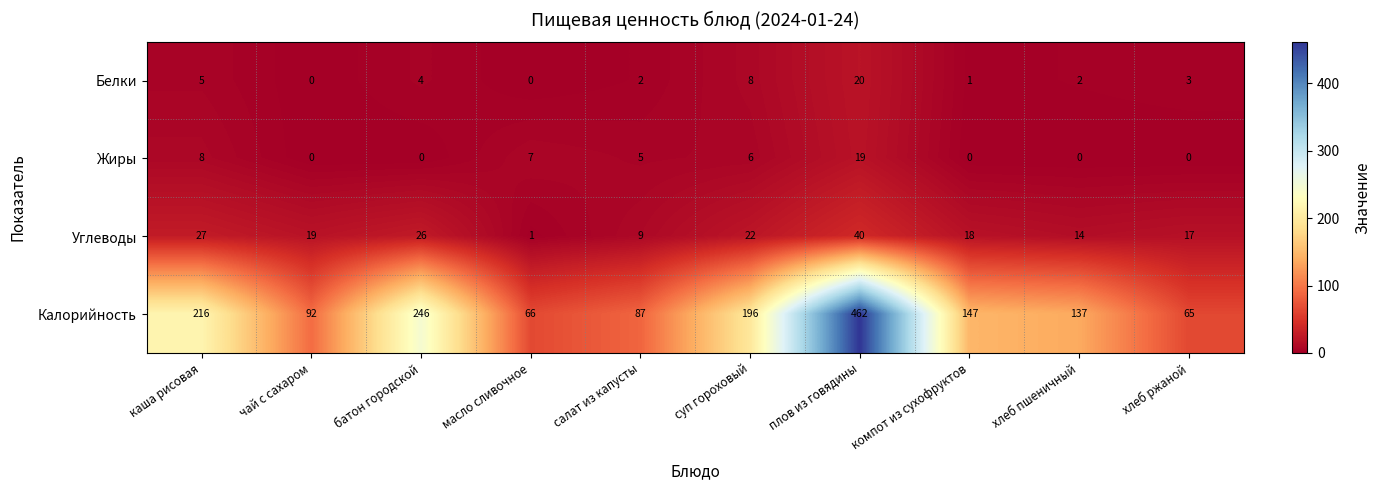

Which series has the largest range (max minus min)?

Калорийность